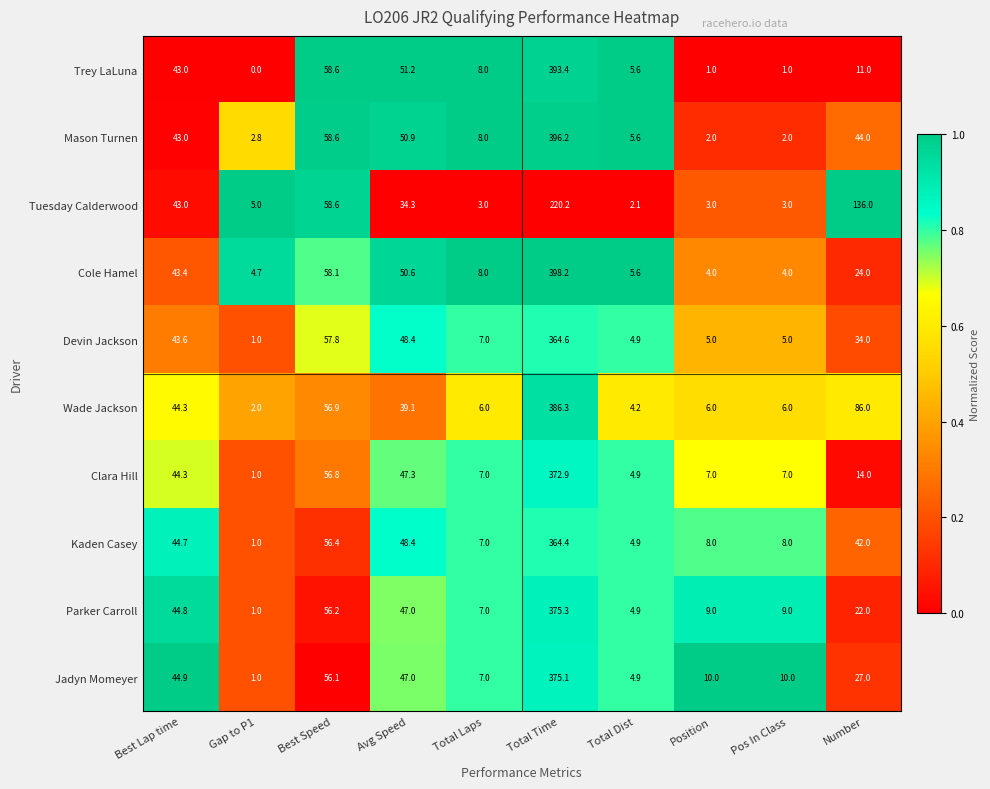

Is it true that Clara Hill equals 61.9 at Avg Speed?

False